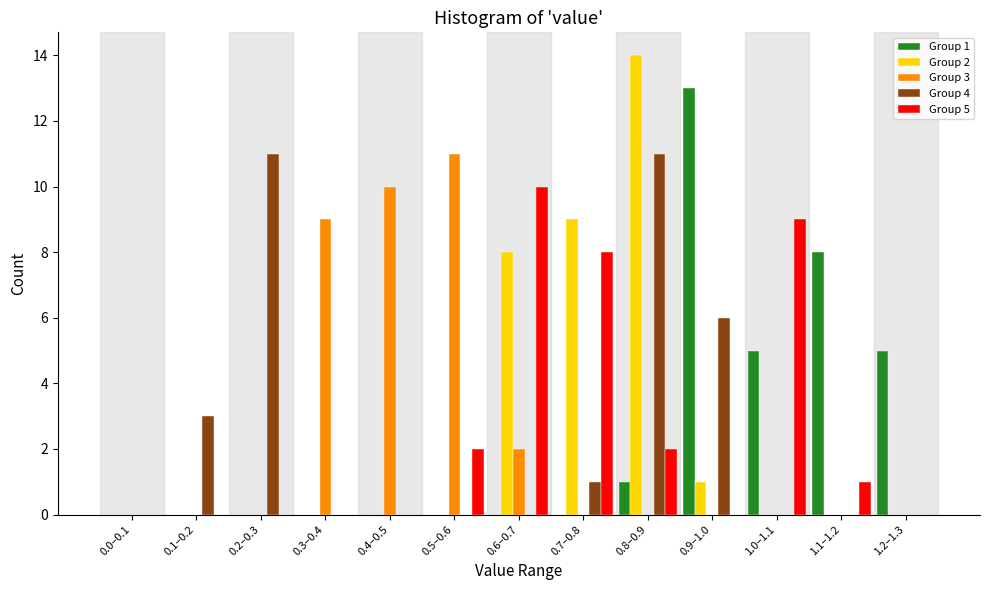

Between 0.8–0.9 and 1.1–1.2, which series saw the biggest shift?

Group 2